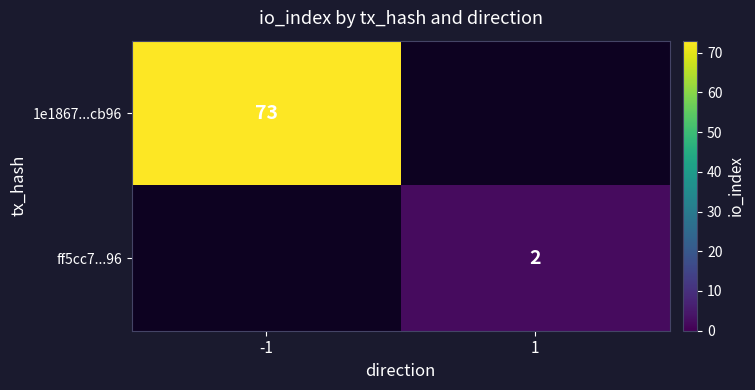

The ff5cc7...96 series shows 3 at 1. True or false?

False